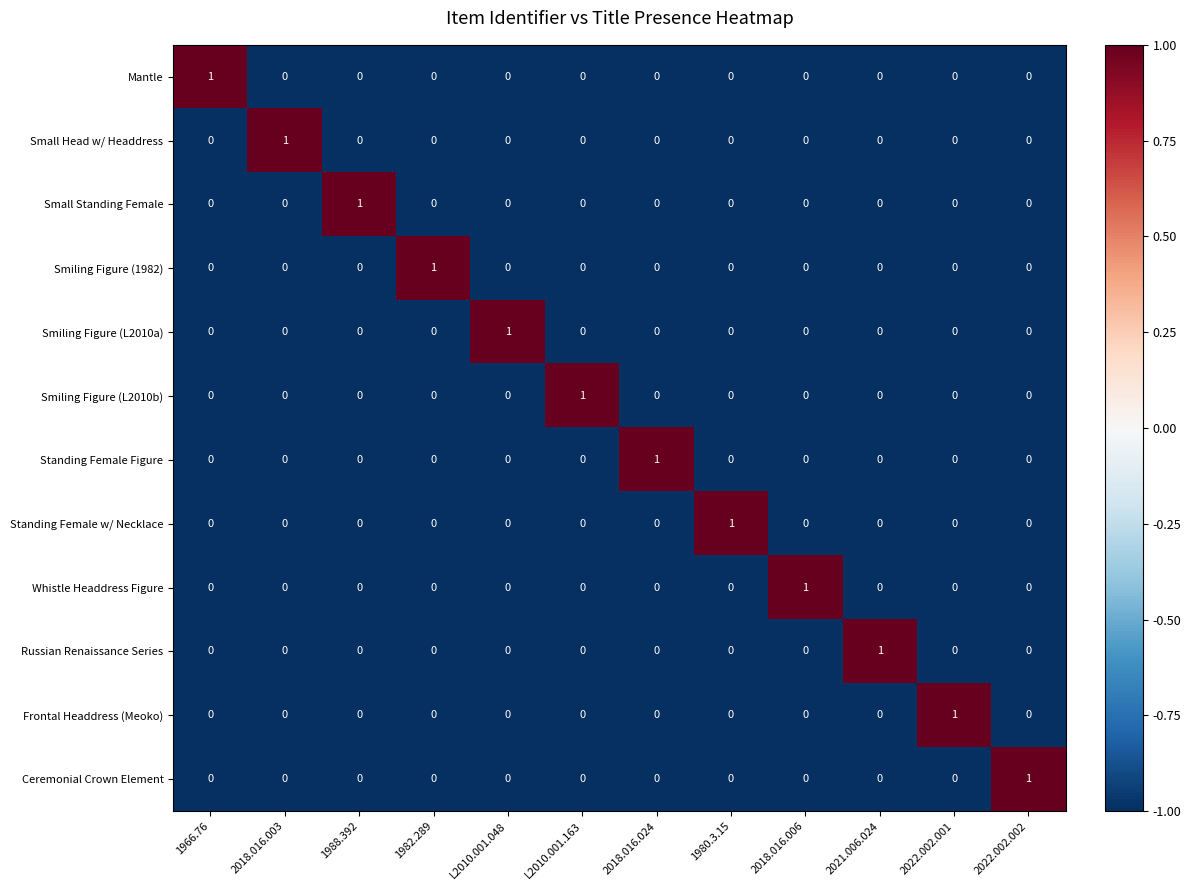

At how many categories does at least one series exceed 0?

12